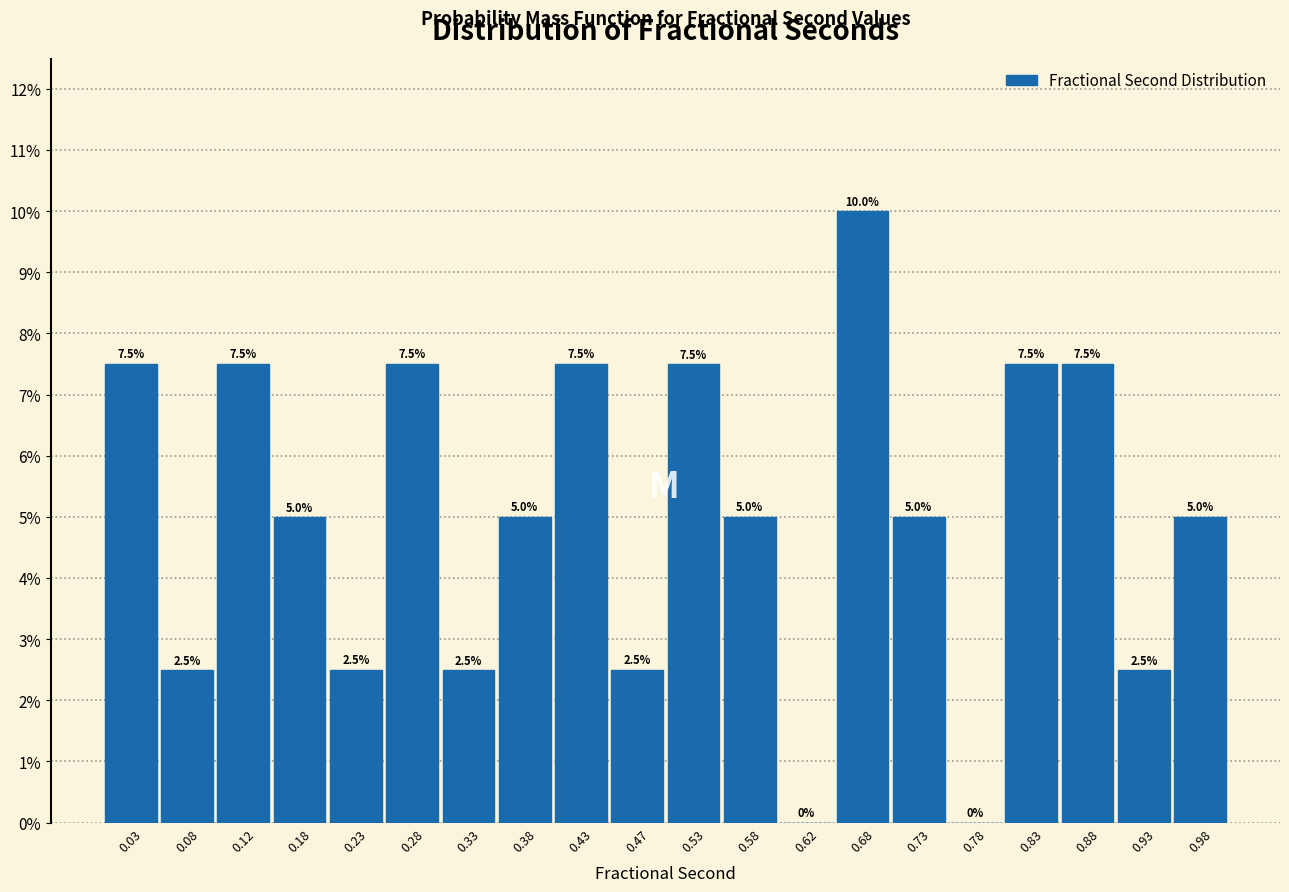

Reading left to right, transcribe this chart: for each bar, give the range it covers on the x-axis and its height.

0.00 to 0.05: 7.5
0.05 to 0.10: 2.5
0.10 to 0.15: 7.5
0.15 to 0.20: 5.0
0.20 to 0.25: 2.5
0.25 to 0.30: 7.5
0.30 to 0.35: 2.5
0.35 to 0.40: 5.0
0.40 to 0.45: 7.5
0.45 to 0.50: 2.5
0.50 to 0.55: 7.5
0.55 to 0.60: 5.0
0.60 to 0.65: 0.0
0.65 to 0.70: 10.0
0.70 to 0.75: 5.0
0.75 to 0.80: 0.0
0.80 to 0.85: 7.5
0.85 to 0.90: 7.5
0.90 to 0.95: 2.5
0.95 to 1.00: 5.0